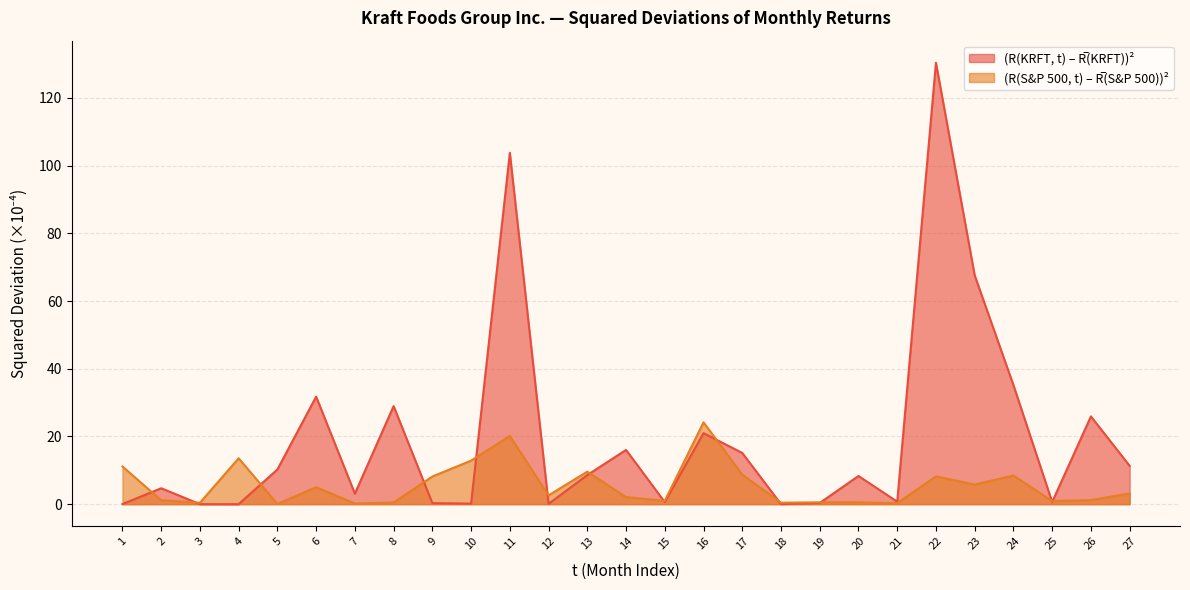

Which has a higher value, 5 or 2?

5